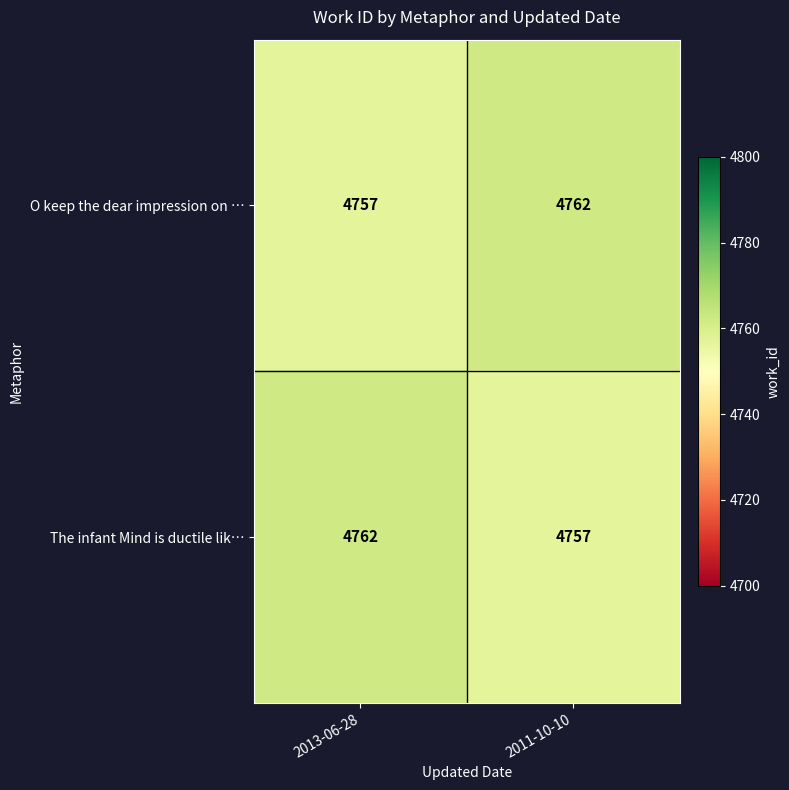

List the labels in order of O keep the dear impression on … value, smallest first.

2013-06-28, 2011-10-10